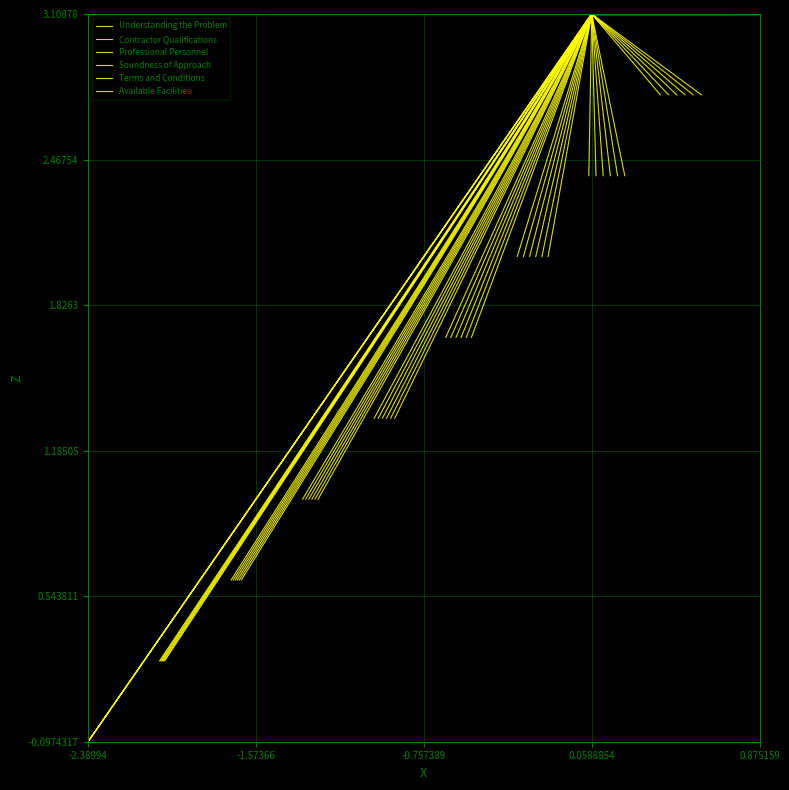

What is the difference between the maximum and minimum values in the Terms and Conditions series?

3.2